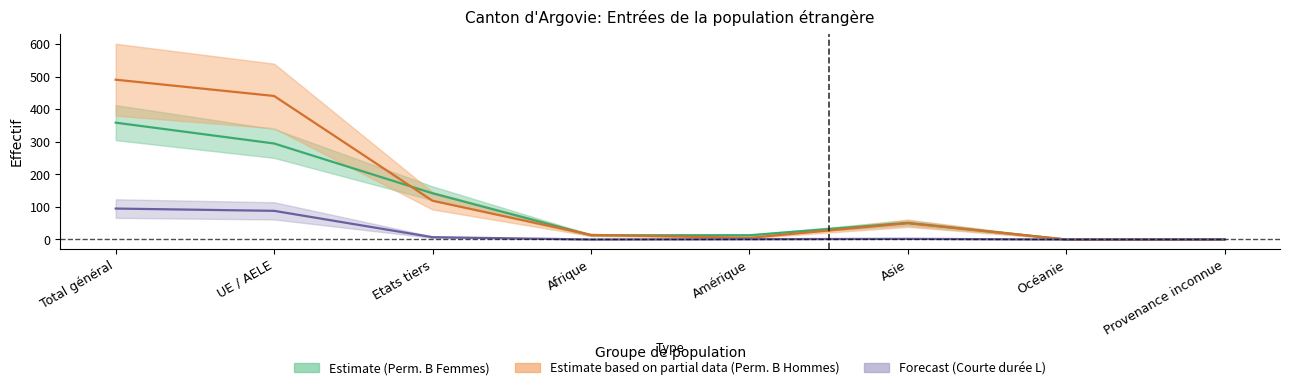

At which category does Permis_sejour_B_Femmes reach its first local valley?

Océanie